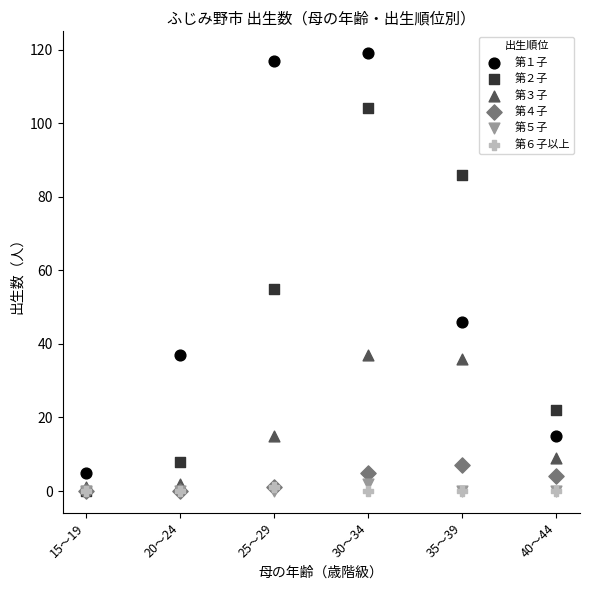

Across all series, what Y value is closest to 59?

55